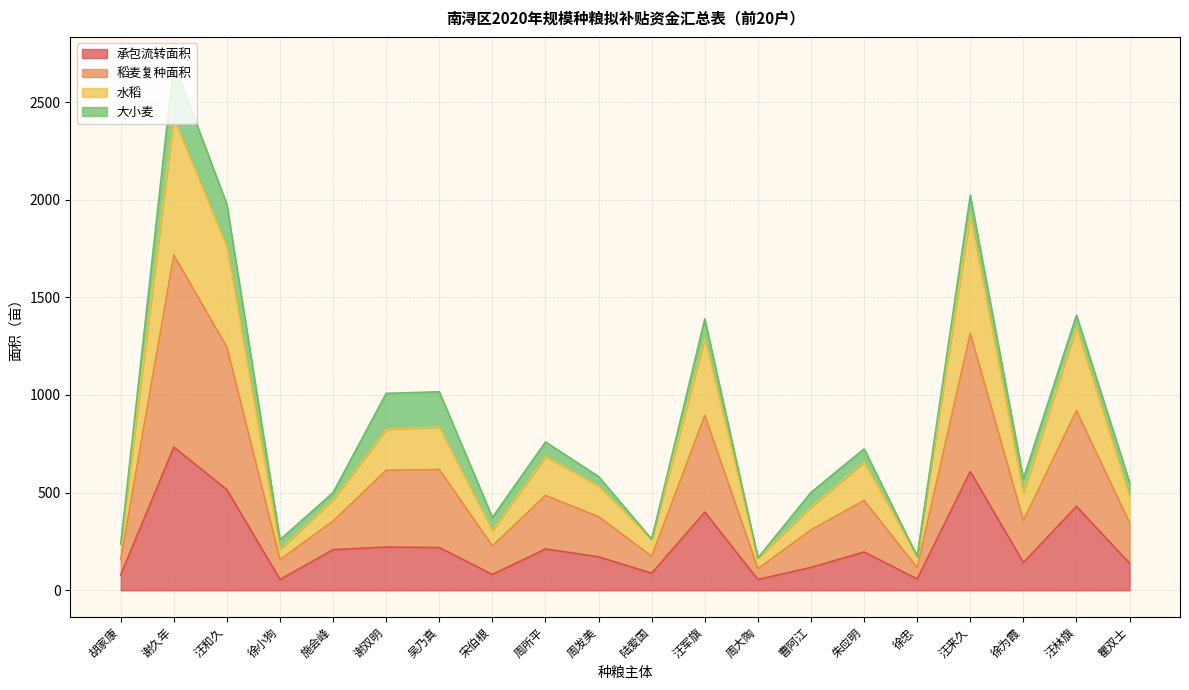

Which label corresponds to the largest value in the chart?

谢久年